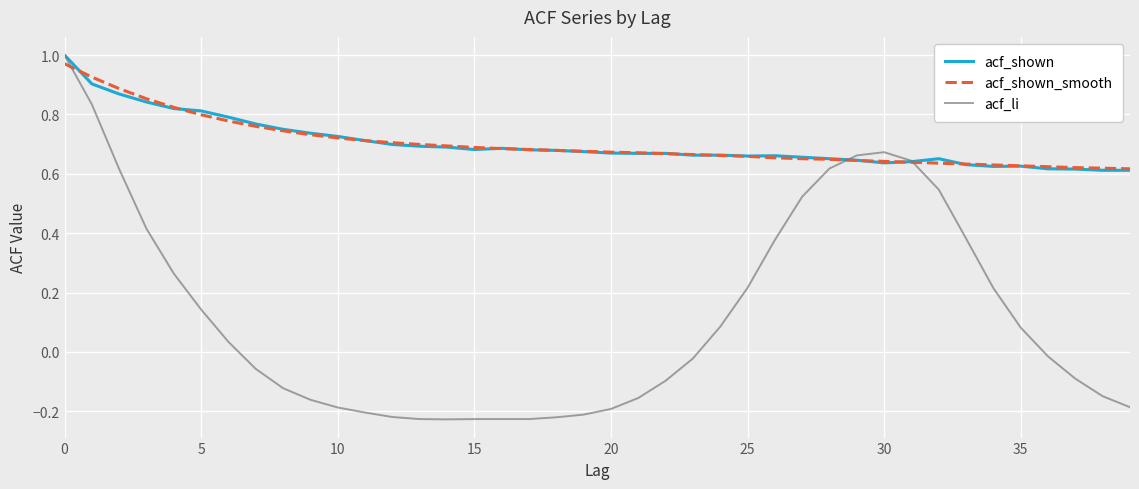

What are all the series names shown in the legend?

acf_shown, acf_shown_smooth, acf_li